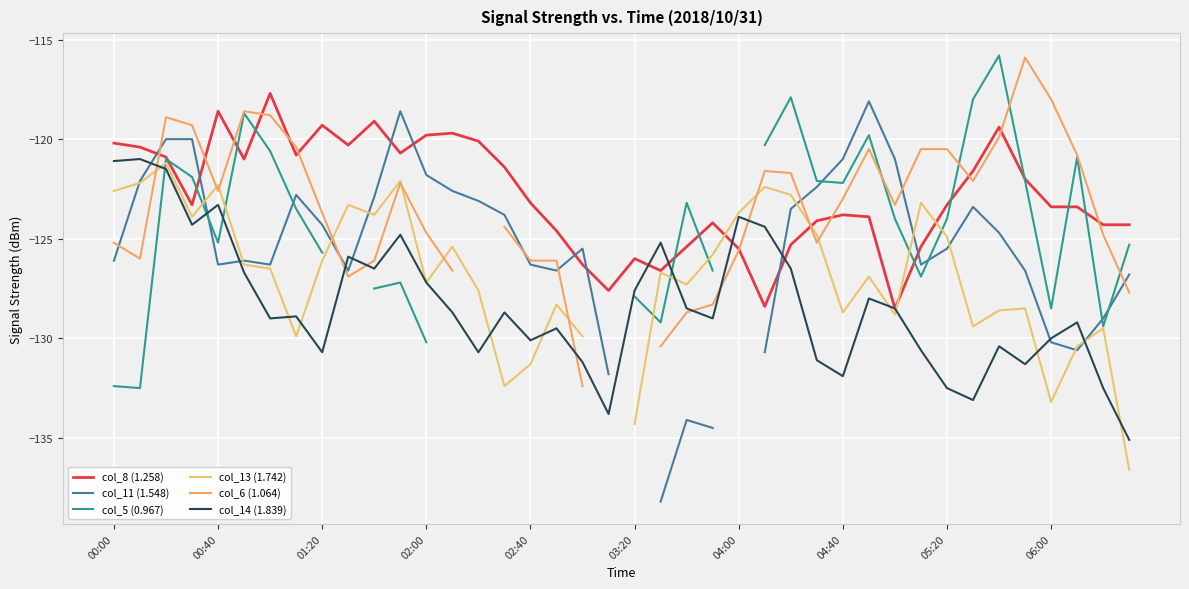

What is the difference between the col_5 (0.967) values at 38 and 34?

13.6